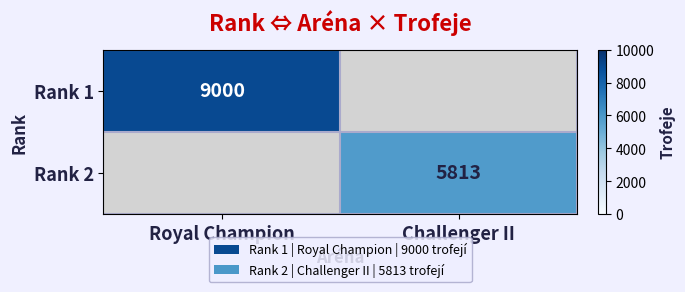

How many data points does each series have?

2